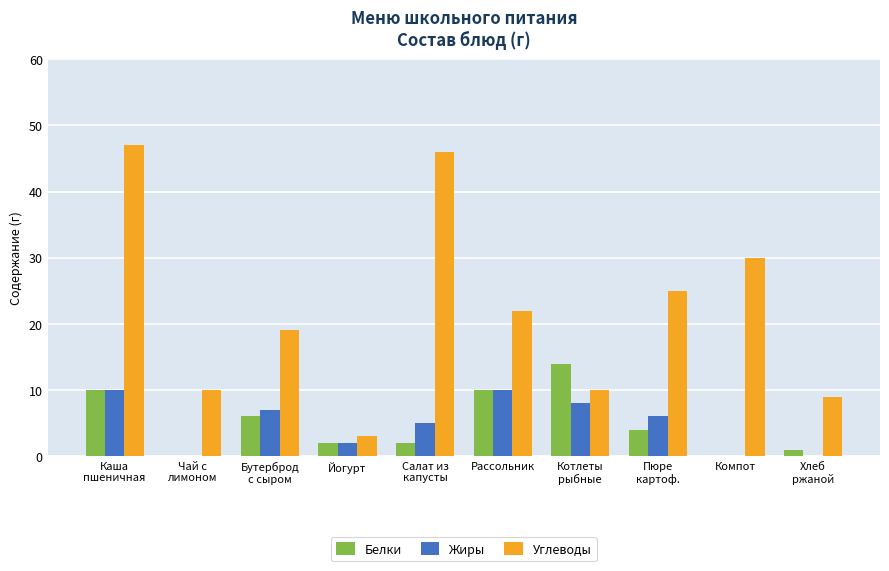

Count the number of data series in this chart.

3